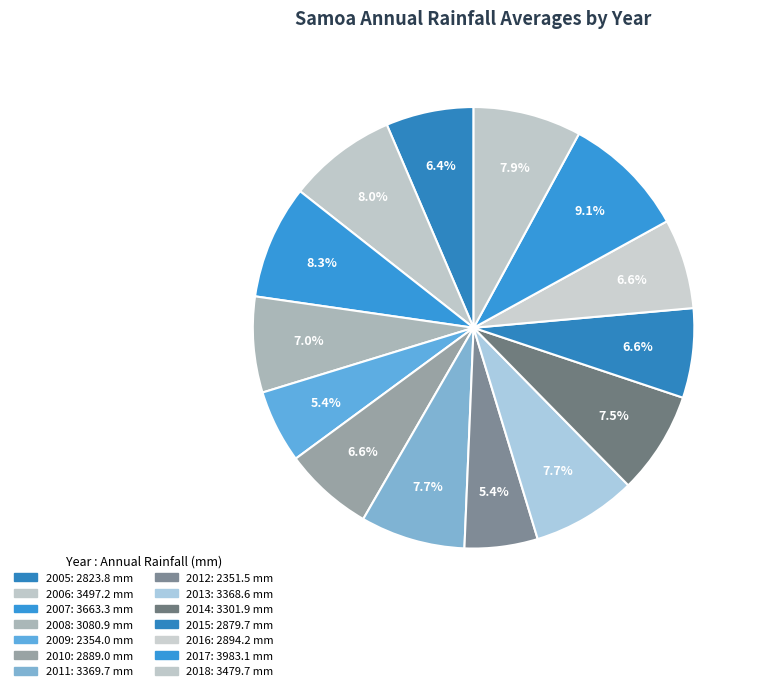

Do 2016 and 2013 together represent more than half of the pie?

No